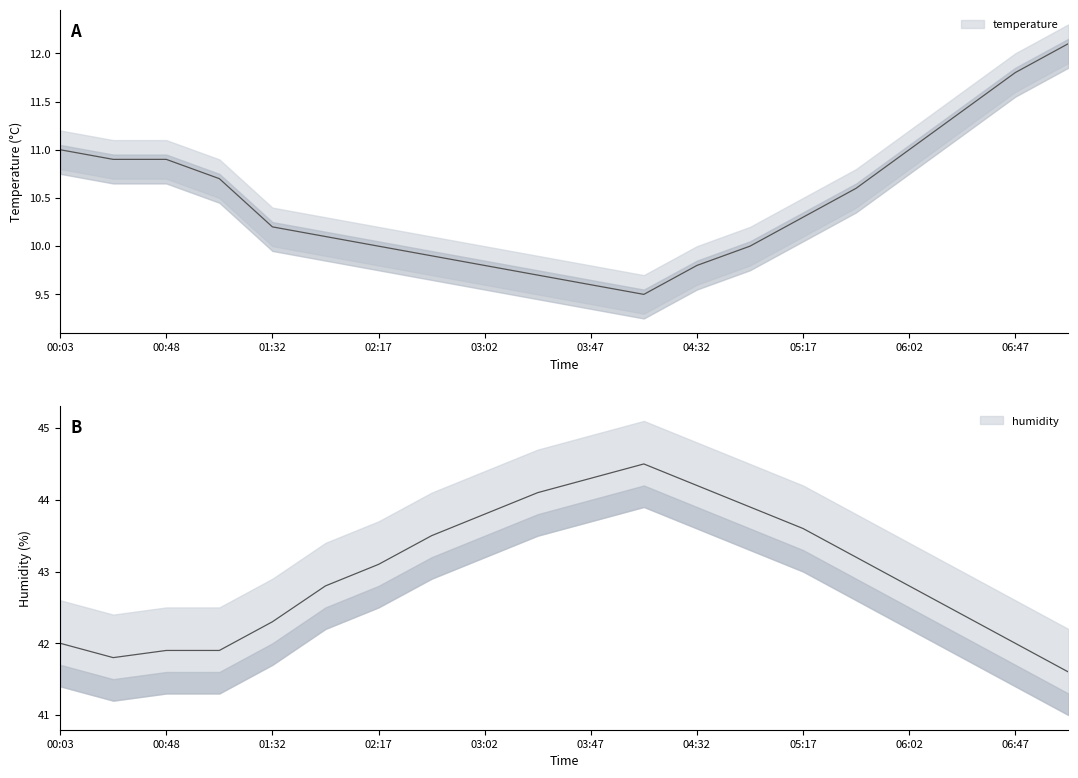

At which category is the sum across all series the highest?

04:10